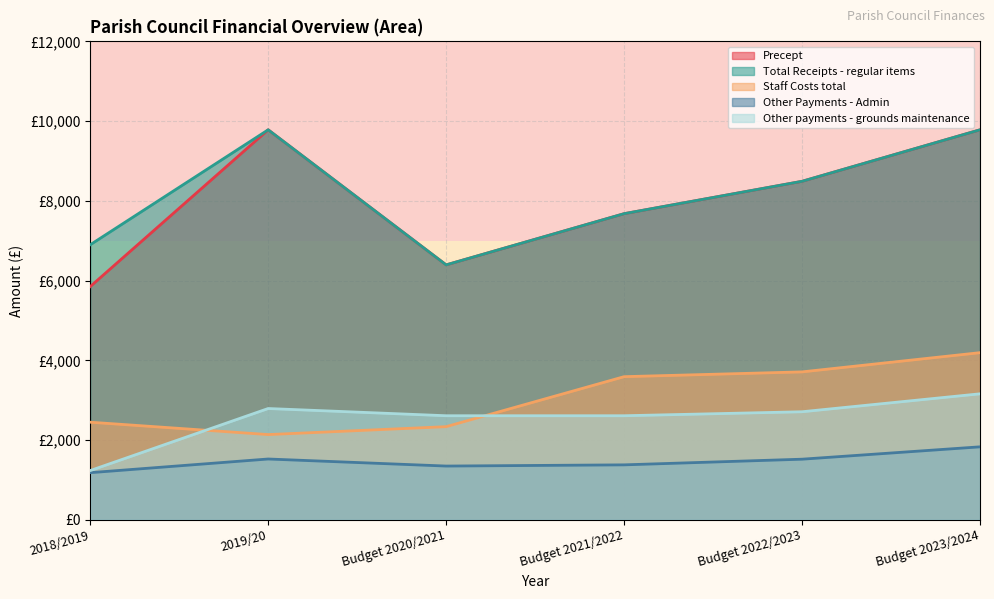

Reading left to right, extract all data points from this chart.

Precept: 2018/2019=5850.0	2019/20=9782.0	Budget 2020/2021=6394.0	Budget 2021/2022=7678.0	Budget 2022/2023=8490.0	Budget 2023/2024=9782.0
Total Receipts - regular items: 2018/2019=6899.0	2019/20=9782.0	Budget 2020/2021=6394.0	Budget 2021/2022=7678.0	Budget 2022/2023=8490.0	Budget 2023/2024=9782.0
Staff Costs total: 2018/2019=2448.0	2019/20=2137.4	Budget 2020/2021=2336.0	Budget 2021/2022=3590.0	Budget 2022/2023=3710.0	Budget 2023/2024=4192.0
Other Payments - Admin: 2018/2019=1182.0	2019/20=1524.9	Budget 2020/2021=1348.0	Budget 2021/2022=1378.0	Budget 2022/2023=1520.0	Budget 2023/2024=1830.0
Other payments - grounds maintenance: 2018/2019=1235.0	2019/20=2791.1	Budget 2020/2021=2610.0	Budget 2021/2022=2610.0	Budget 2022/2023=2710.0	Budget 2023/2024=3160.0